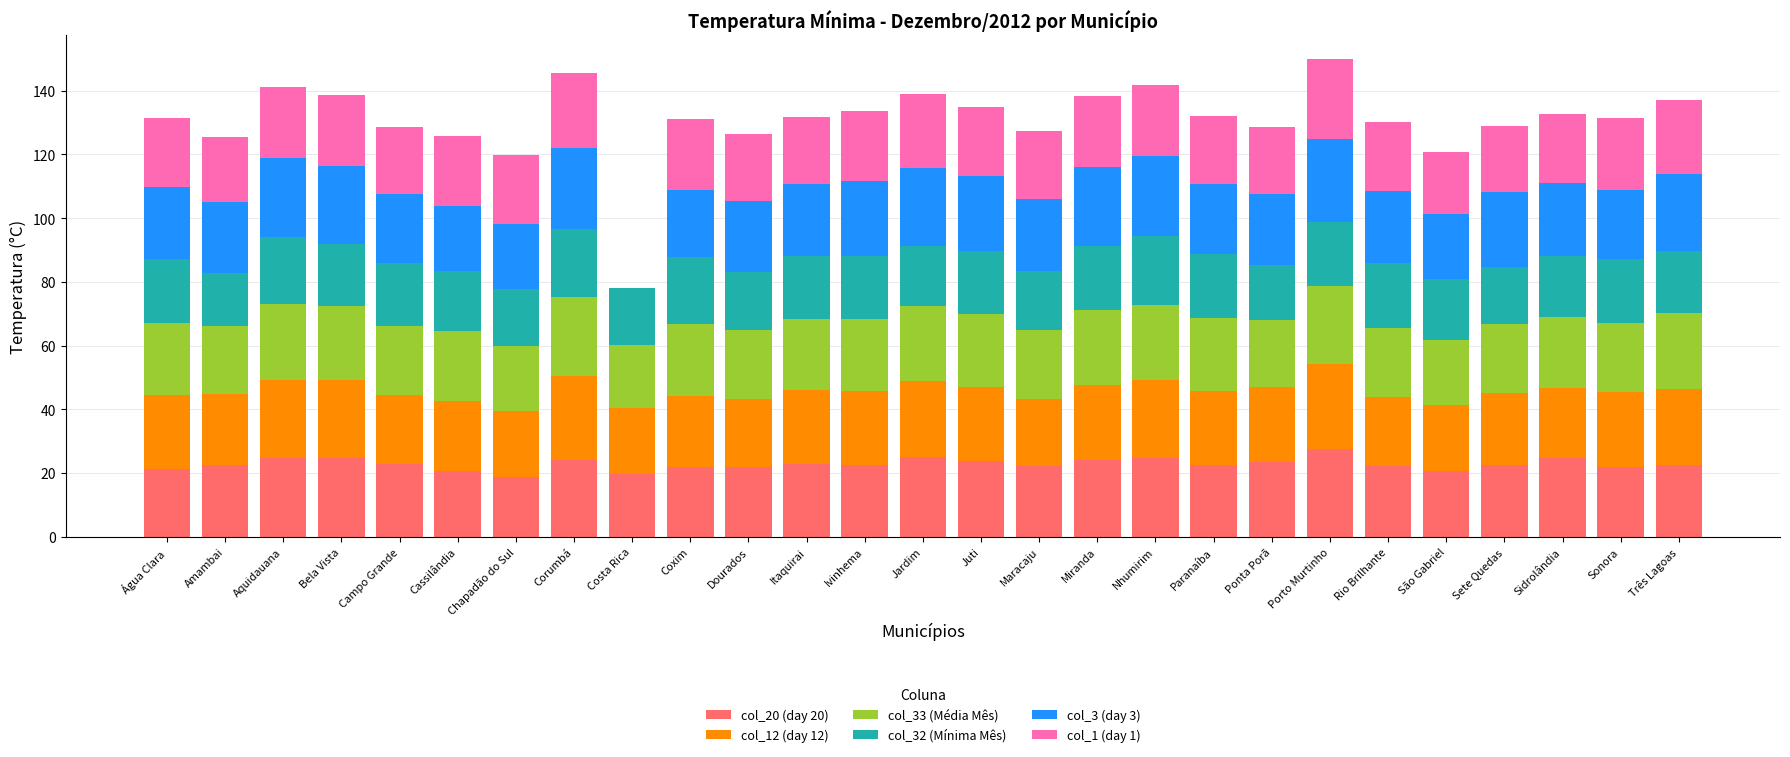

What is the total value across all series at Corumbá?

145.6